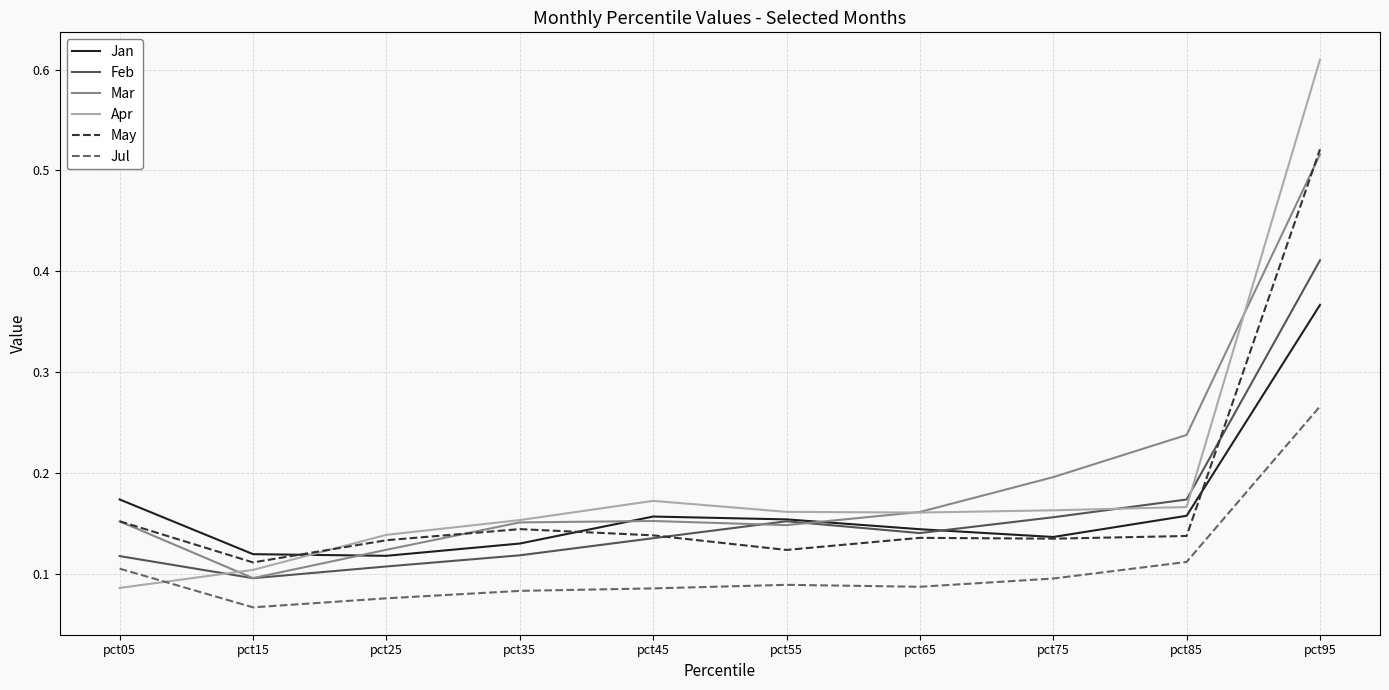

Which series has the largest range (max minus min)?

Apr